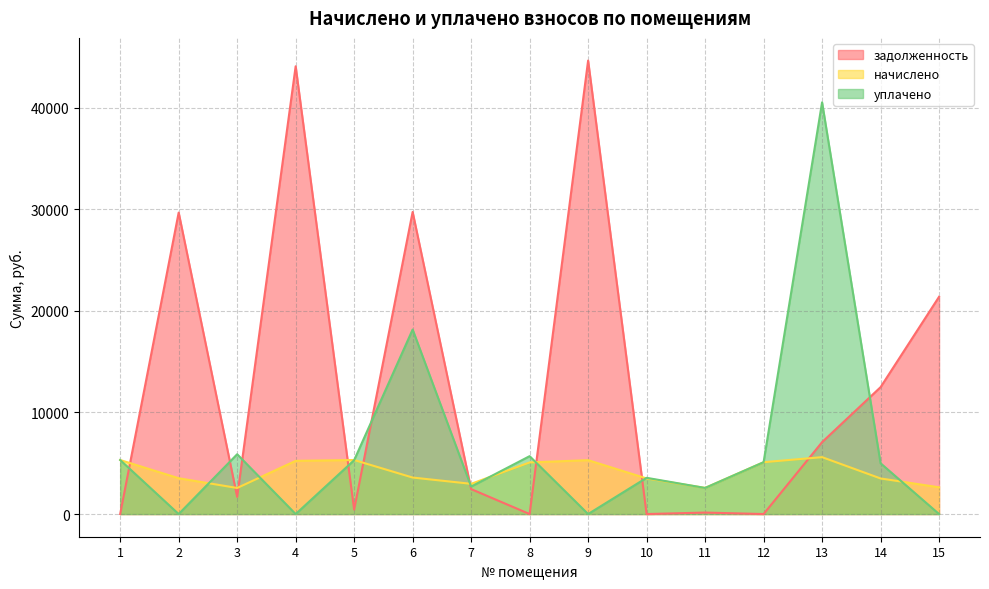

Reading left to right, what are all the values shown in this chart?

задолженность: 1=0.0	2=29680.1	3=1691.6	4=44081.8	5=441.0	6=29743.5	7=2456.8	8=0.0	9=44645.2	10=0.0	11=145.7	12=0.0	13=7078.0	14=12492.1	15=21388.8
начислено: 1=5319.6	2=3526.6	3=2566.8	4=5237.8	5=5319.6	6=3593.5	7=2976.0	8=5081.5	9=5304.7	10=3504.2	11=2574.2	12=5103.8	13=5602.3	14=3504.2	15=2633.8
уплачено: 1=5320.3	2=0.0	3=5888.0	4=0.0	5=5301.3	6=18165.3	7=2704.8	8=5699.0	9=0.0	10=3567.0	11=2569.5	12=5104.0	13=40530.8	14=5000.0	15=0.0